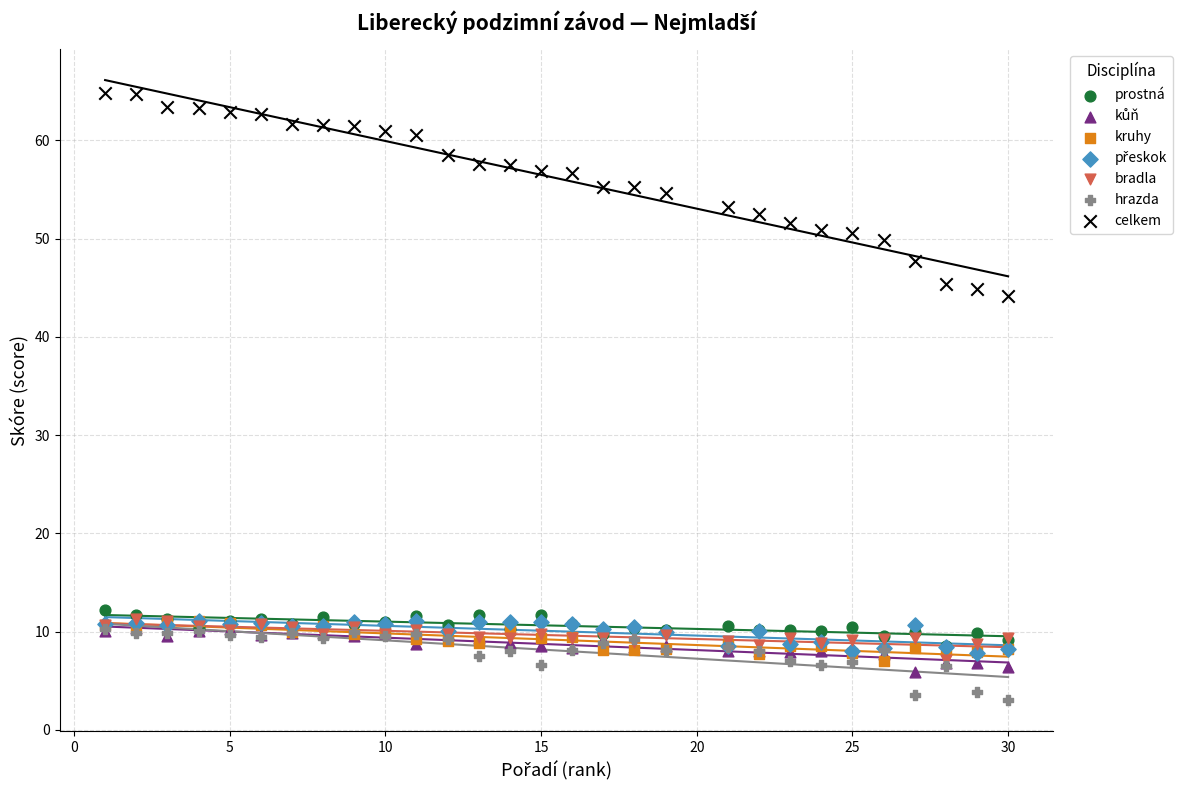

Across all series, what Y value is closest to 33?

44.2